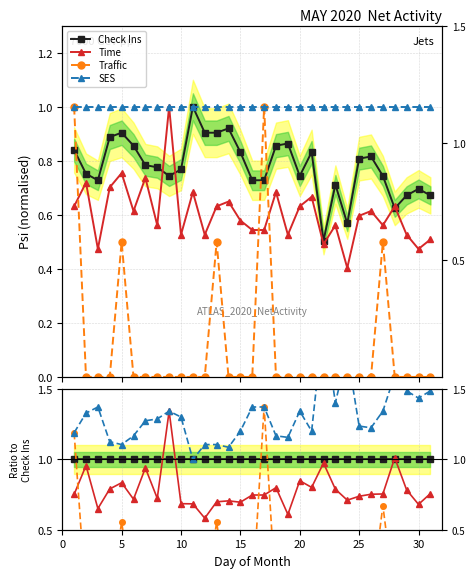

At how many categories does at least one series exceed 1?

30